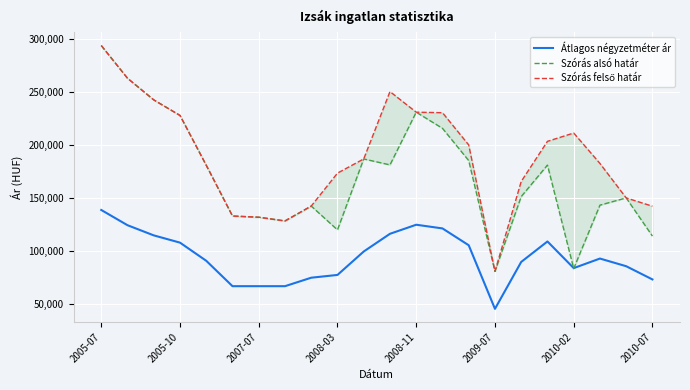

At which label does Átlagos négyzetméter ár reach its peak?

2005-07